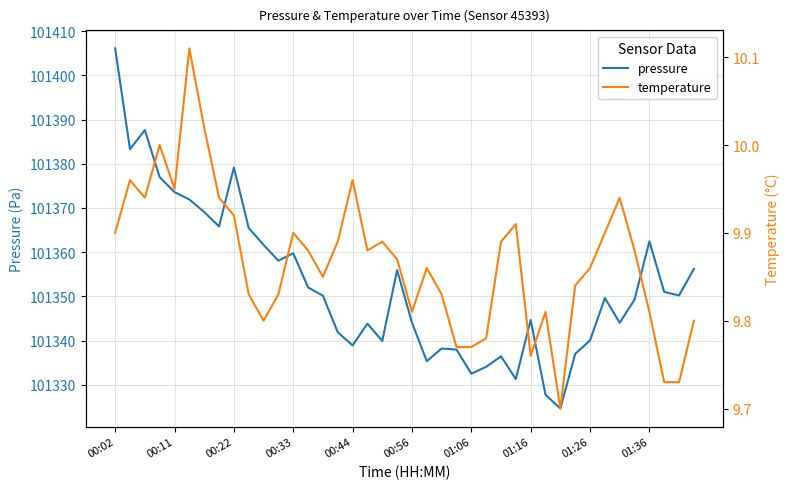

Count the number of data series in this chart.

2